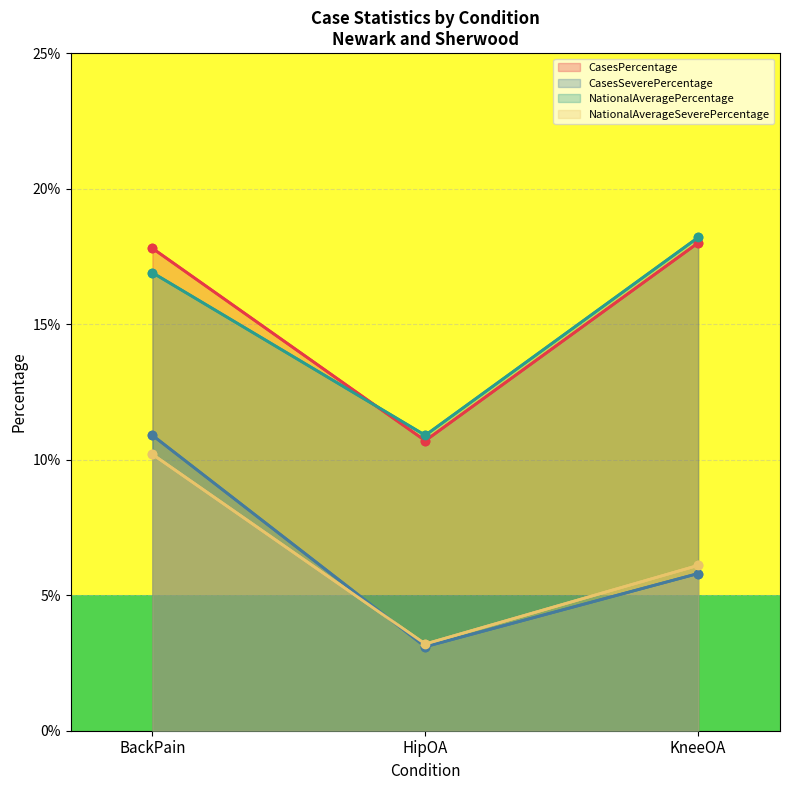

How many data points in NationalAveragePercentage are above 16?

2